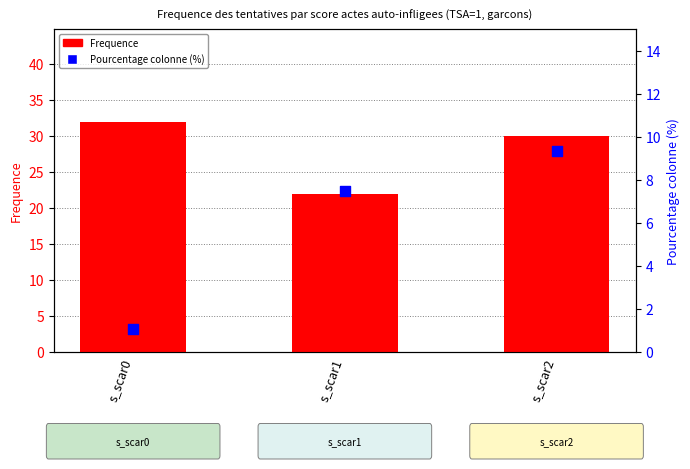

Is the value of Pourcentage colonne (%) at s_scar0 greater than the value of Frequence at s_scar1?

No